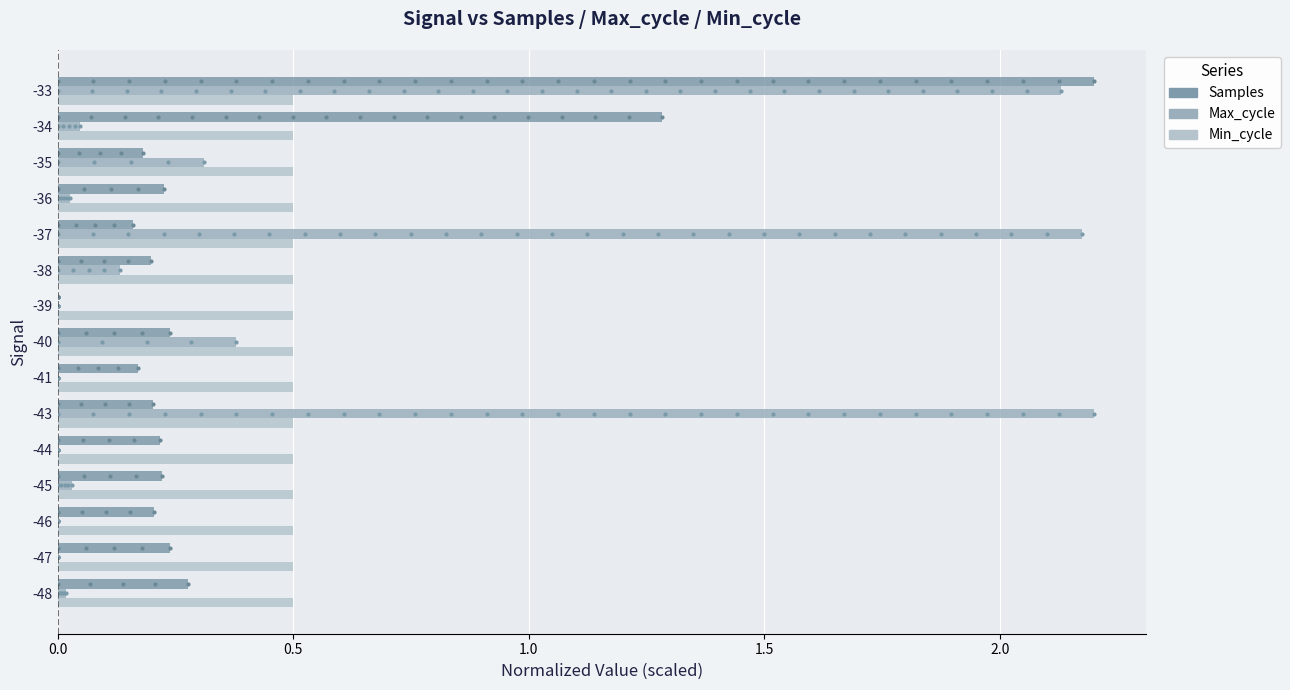

Which series reaches the maximum Y coordinate?

Samples